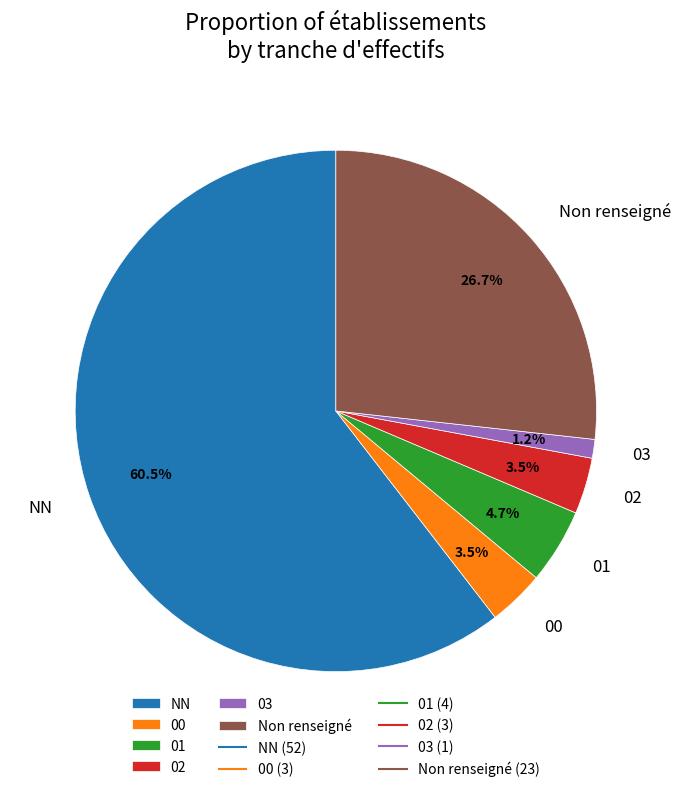

How many slices are in this pie chart?

6